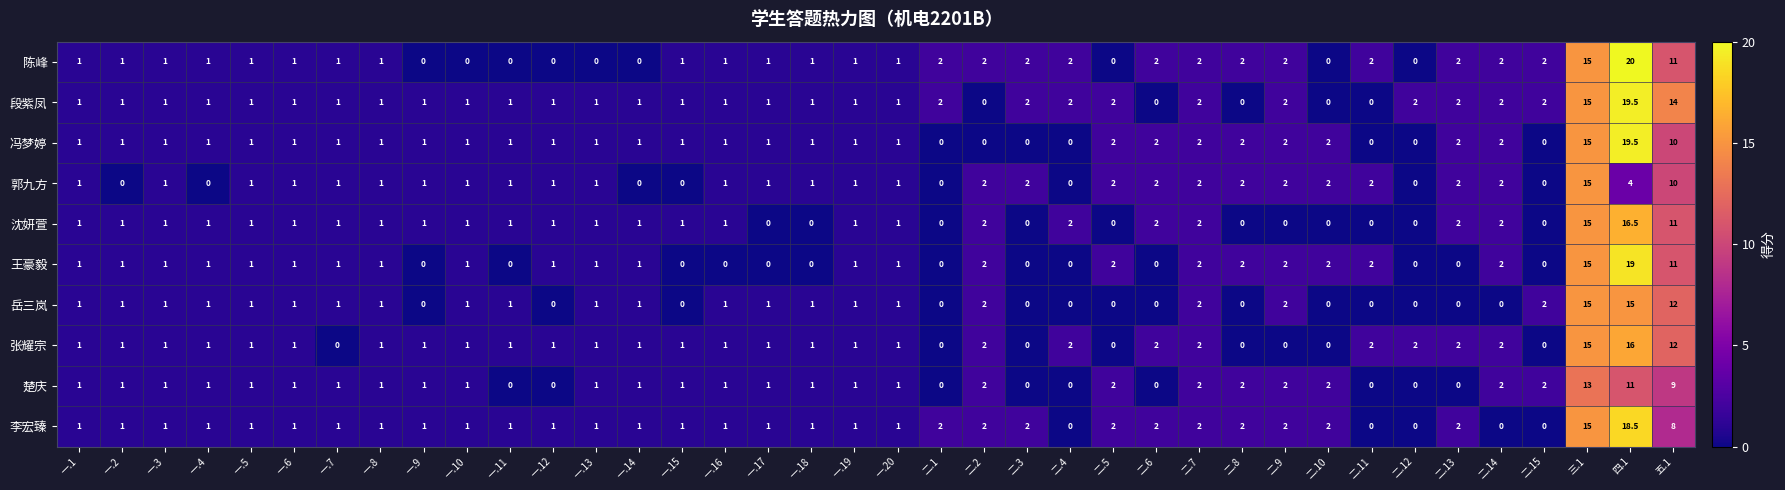

At which category is the sum across all series the highest?

四.1